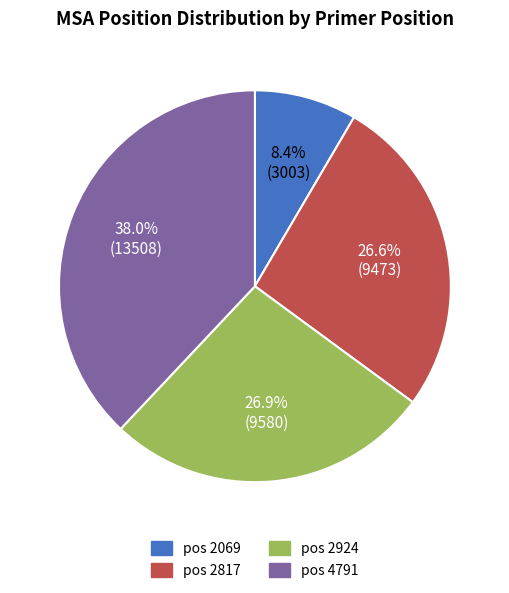

Is there a majority slice in this chart?

No